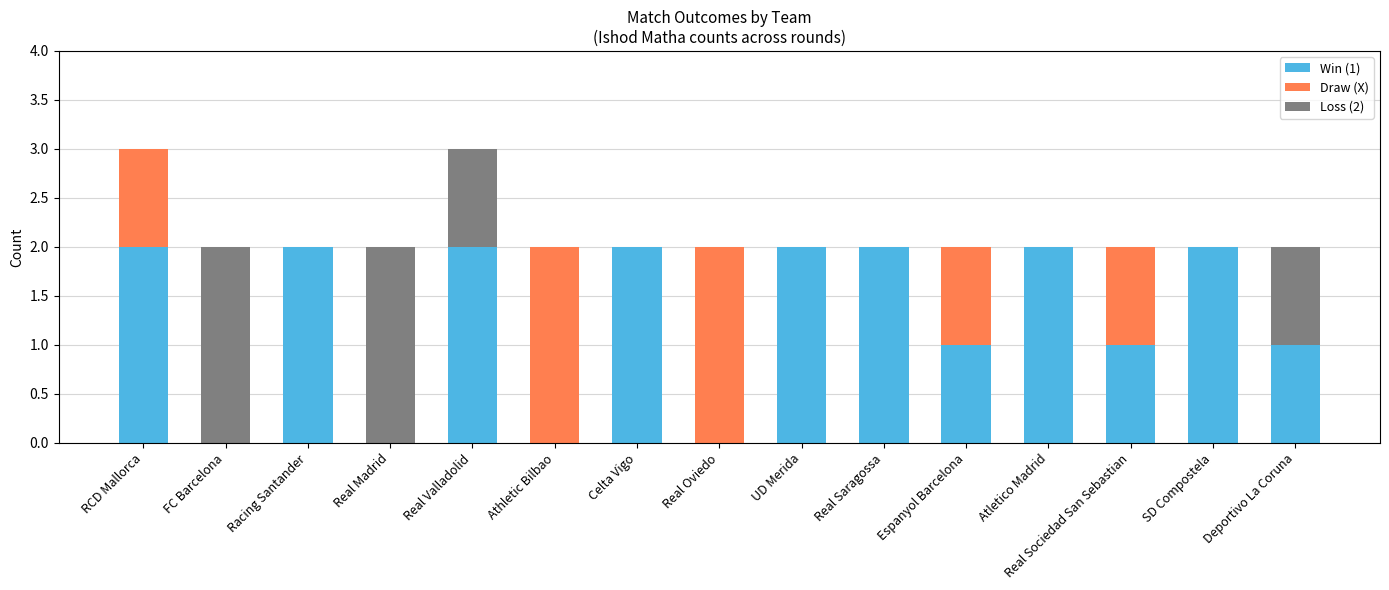

True or false: Win (1) has a value of 2 at Celta Vigo.

True